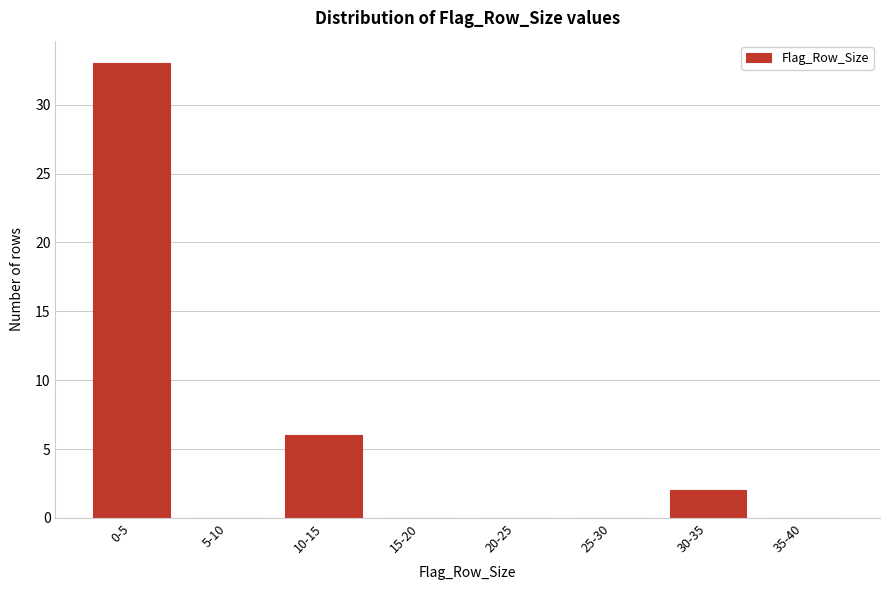

Reading right to left, transcribe all the data shown in this chart.

35-40=0	30-35=2	25-30=0	20-25=0	15-20=0	10-15=6	5-10=0	0-5=33